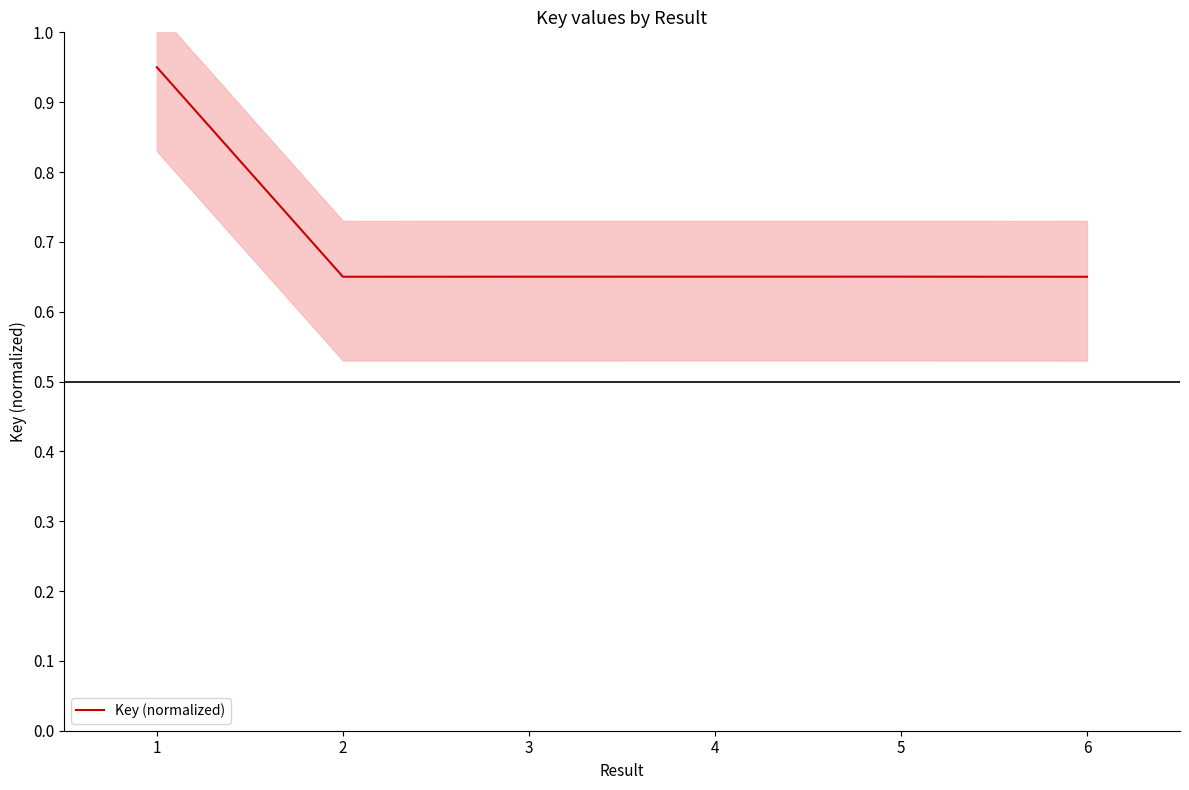

Reading left to right, transcribe all the data shown in this chart.

0.9	0.7	0.7	0.7	0.7	0.7